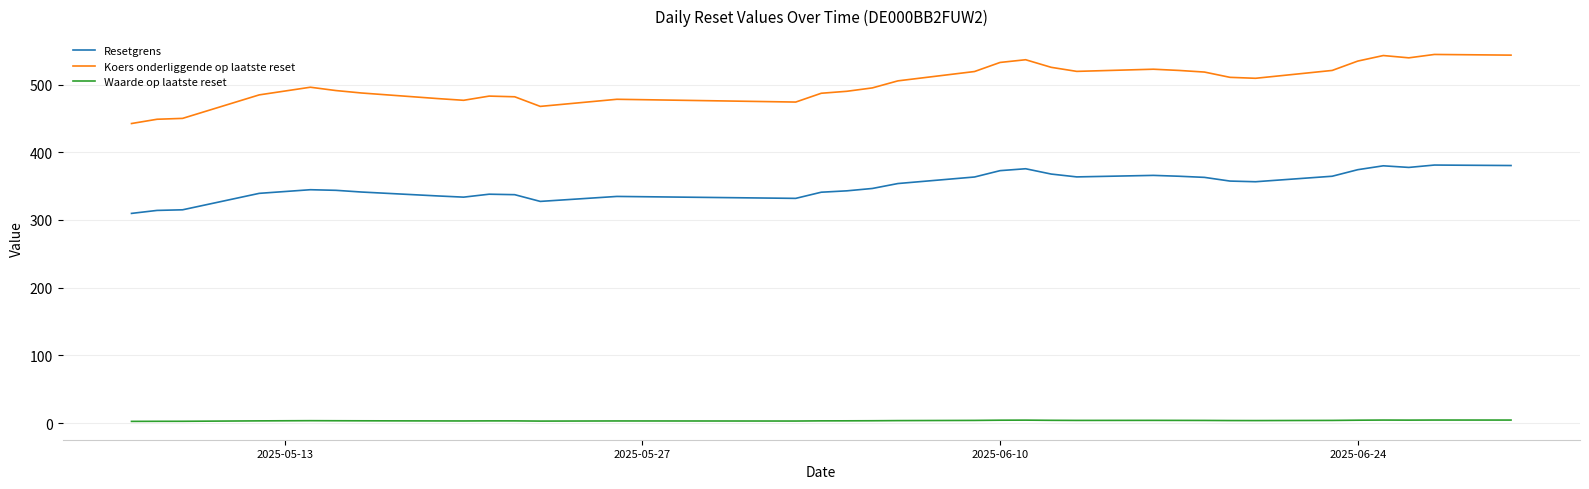

Which series has the largest range (max minus min)?

Koers onderliggende op laatste reset